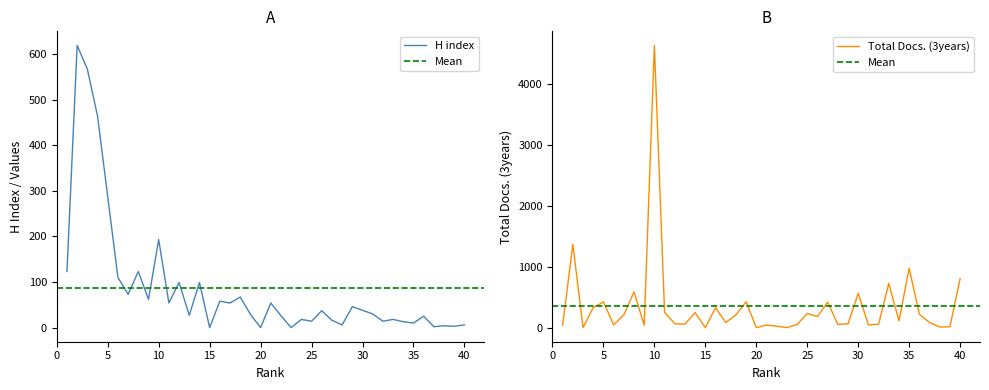

Does the chart have visible grid lines?

No